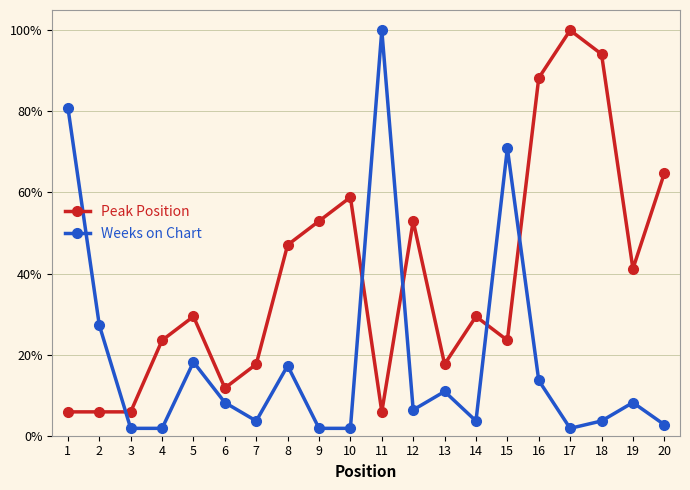

Reading left to right, transcribe all the data shown in this chart.

Peak Position: 1=5.9	2=5.9	3=5.9	4=23.5	5=29.4	6=11.8	7=17.6	8=47.1	9=52.9	10=58.8	11=5.9	12=52.9	13=17.6	14=29.4	15=23.5	16=88.2	17=100.0	18=94.1	19=41.2	20=64.7
Weeks on Chart: 1=80.9	2=27.3	3=1.8	4=1.8	5=18.2	6=8.2	7=3.6	8=17.3	9=1.8	10=1.8	11=100.0	12=6.4	13=10.9	14=3.6	15=70.9	16=13.6	17=1.8	18=3.6	19=8.2	20=2.7